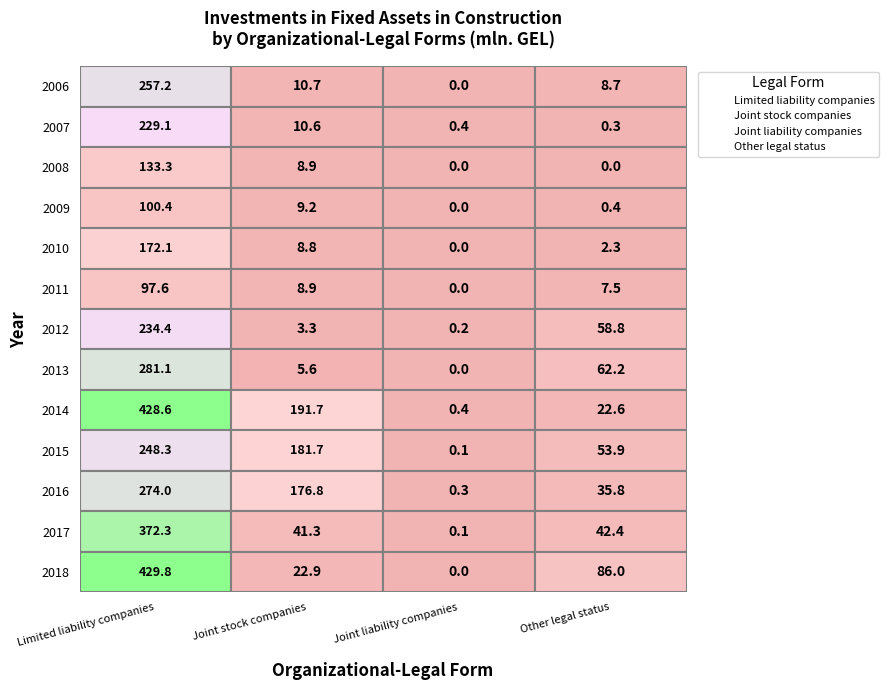

True or false: 2014 has a value of 34.6 at 3.

False